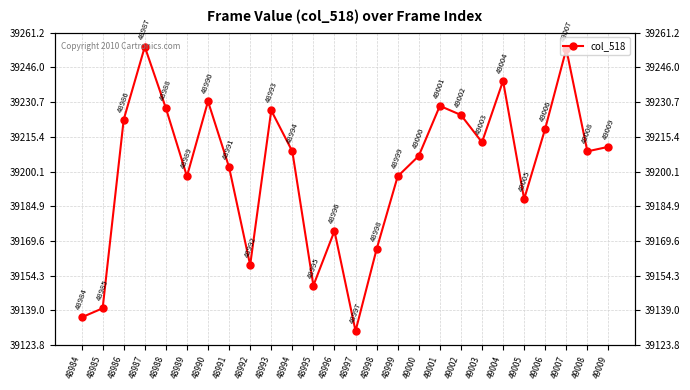

List the labels in order of value, largest first.

48987, 49007, 49004, 48990, 49001, 48988, 48993, 49002, 48986, 49006, 49003, 49009, 48994, 49008, 49000, 48991, 48989, 48999, 49005, 48996, 48998, 48992, 48995, 48985, 48984, 48997